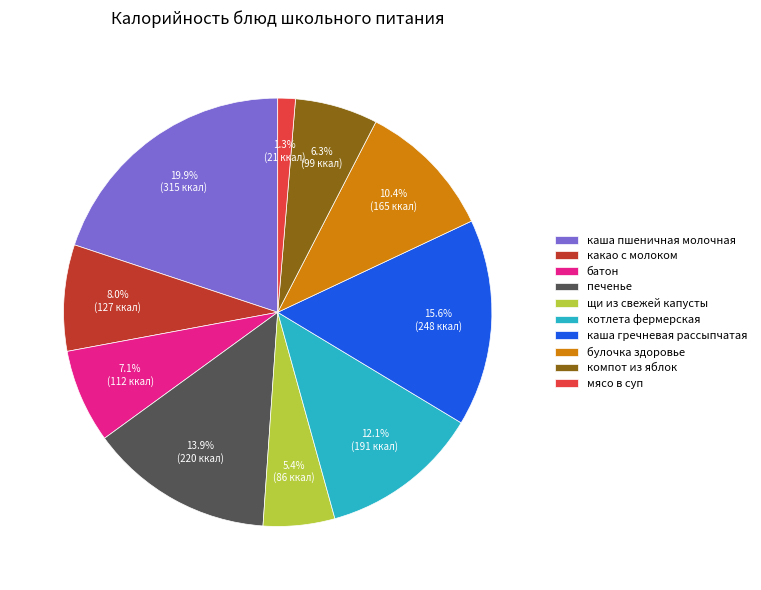

What portion of the pie excludes щи из свежей капусты?

94.6%